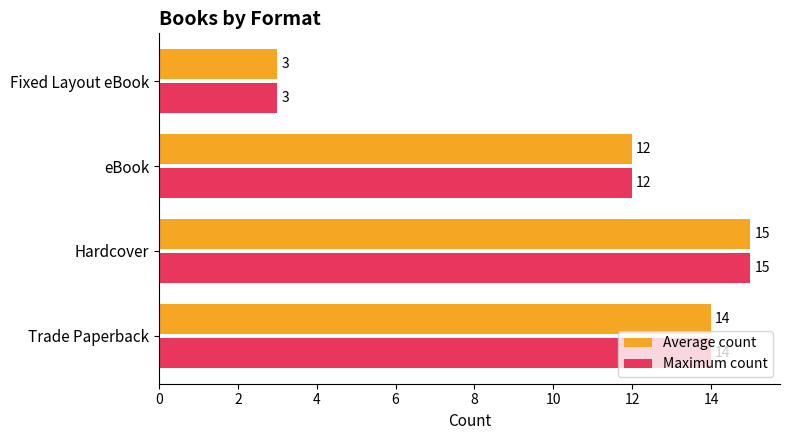

The Maximum count series shows 7 at Hardcover. True or false?

False